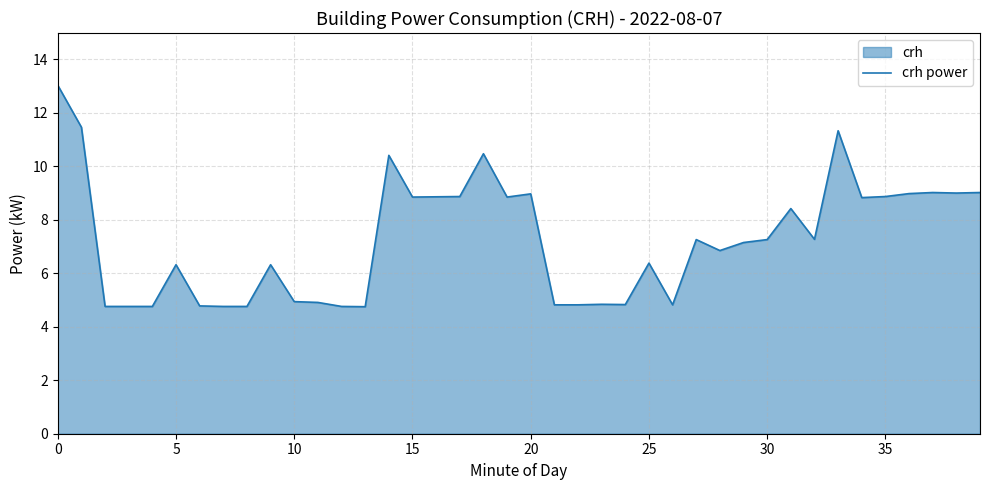

True or false: the data shows 8.8 at 15.

True